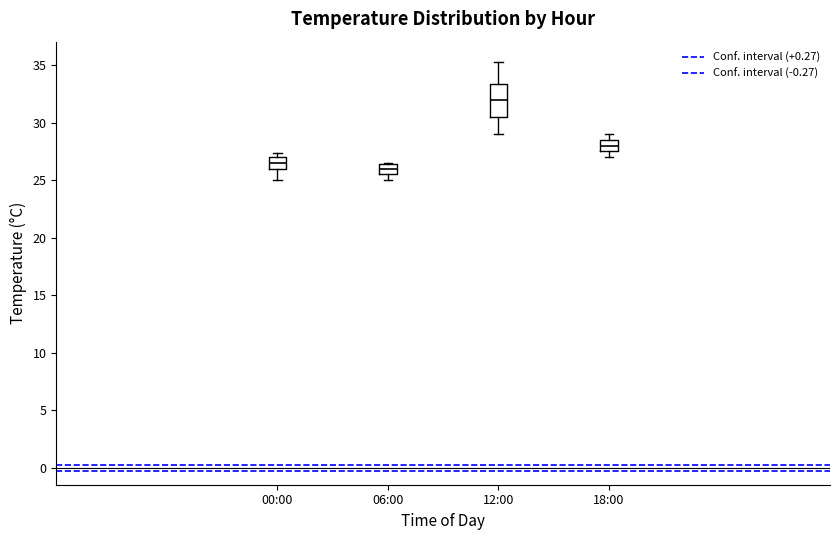

Which box's median line is the lowest?

06:00